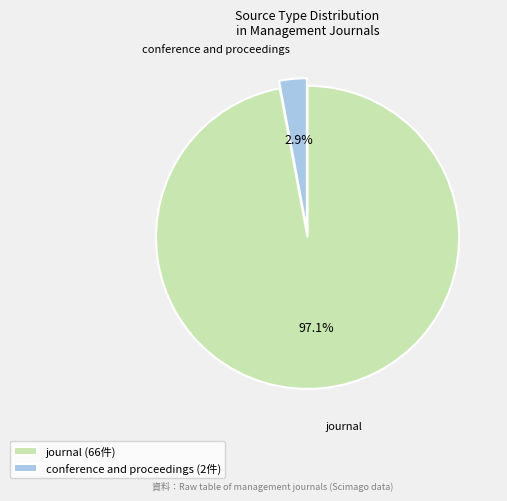

What percentage is NOT represented by journal?

2.9%